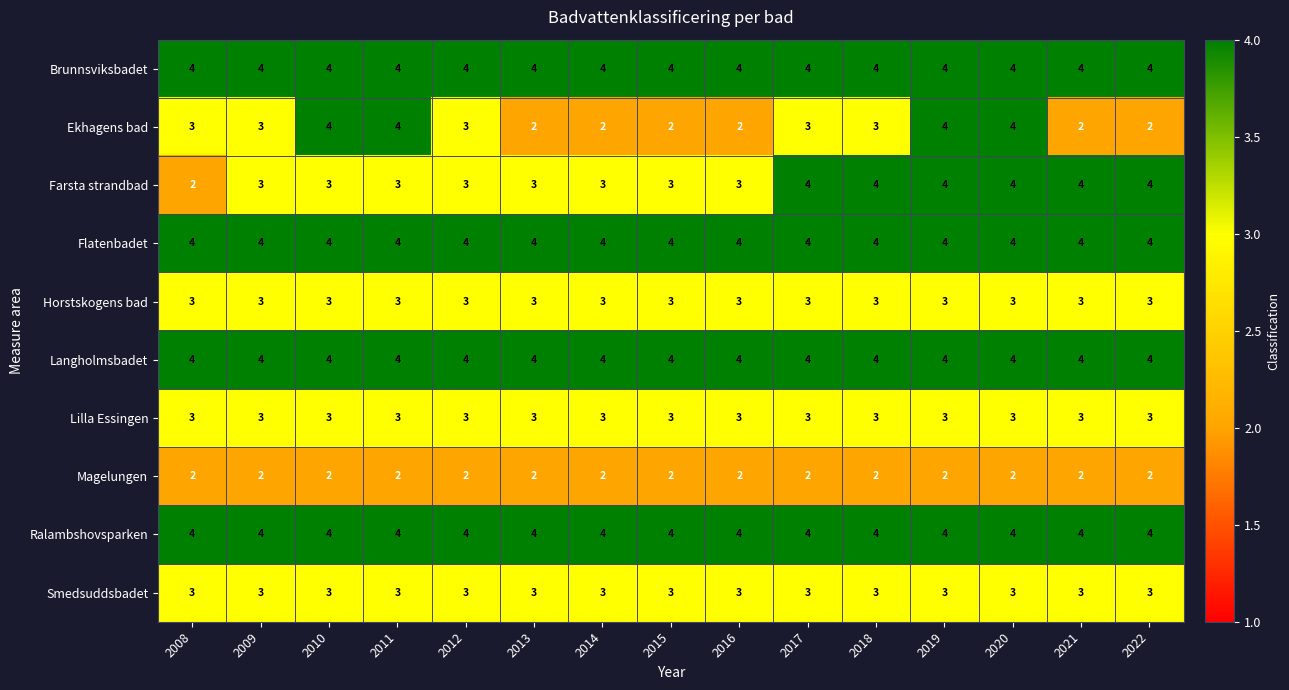

What is the total value across all series at 2009?

33